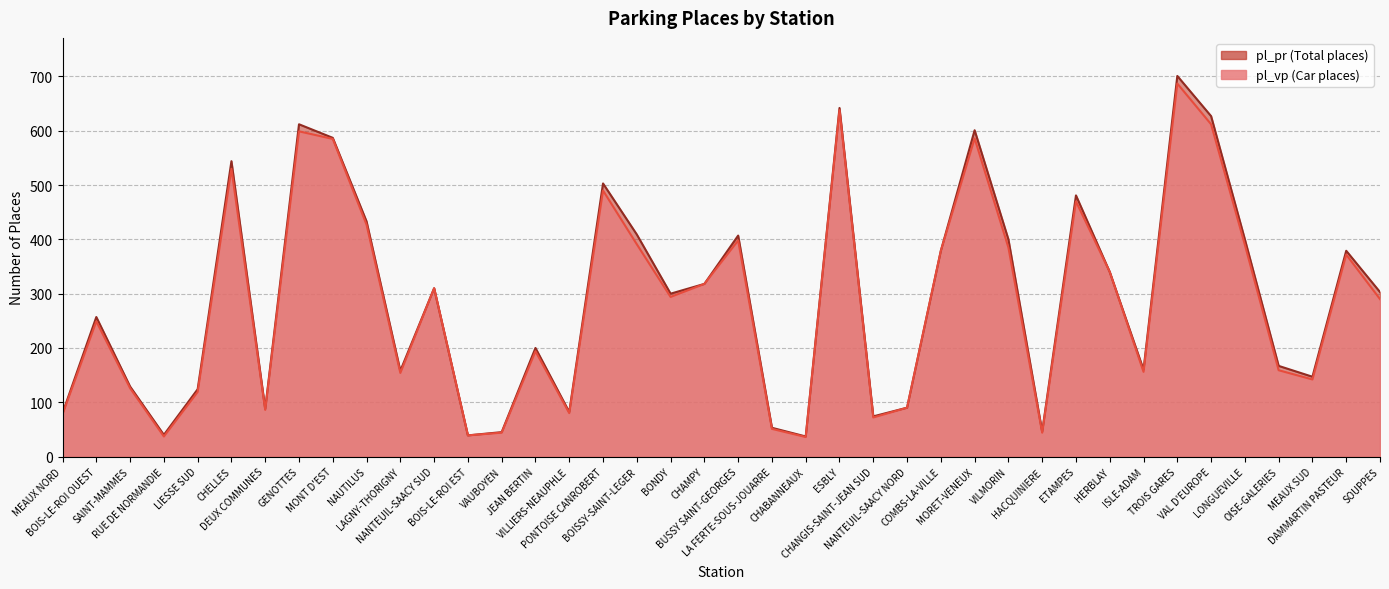

Reading right to left, extract all data points from this chart.

pl_vp: 290	372	142	159	390	612	687	156	340	470	44	385	586	379	90	72	638	36	51	398	318	294	391	490	80	194	44	39	310	154	427	585	599	86	530	119	37	126	249	78
pl_pr: 303	379	147	167	400	627	701	160	340	481	46	400	601	379	90	74	642	37	53	407	318	300	409	503	82	200	45	39	310	158	433	587	612	88	544	124	40	129	257	80